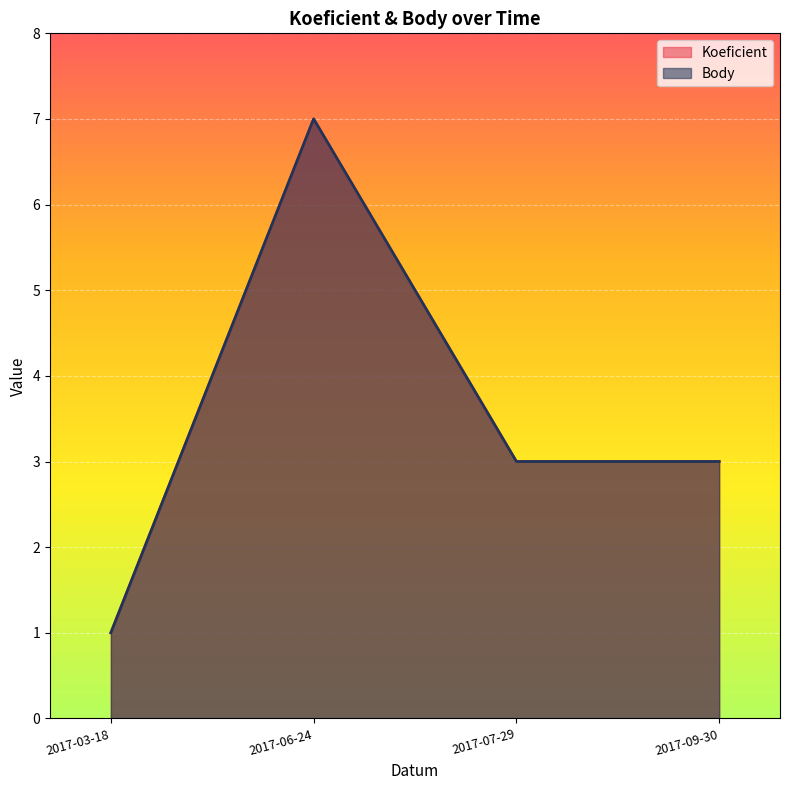

Which series has the widest spread of values?

Koeficient